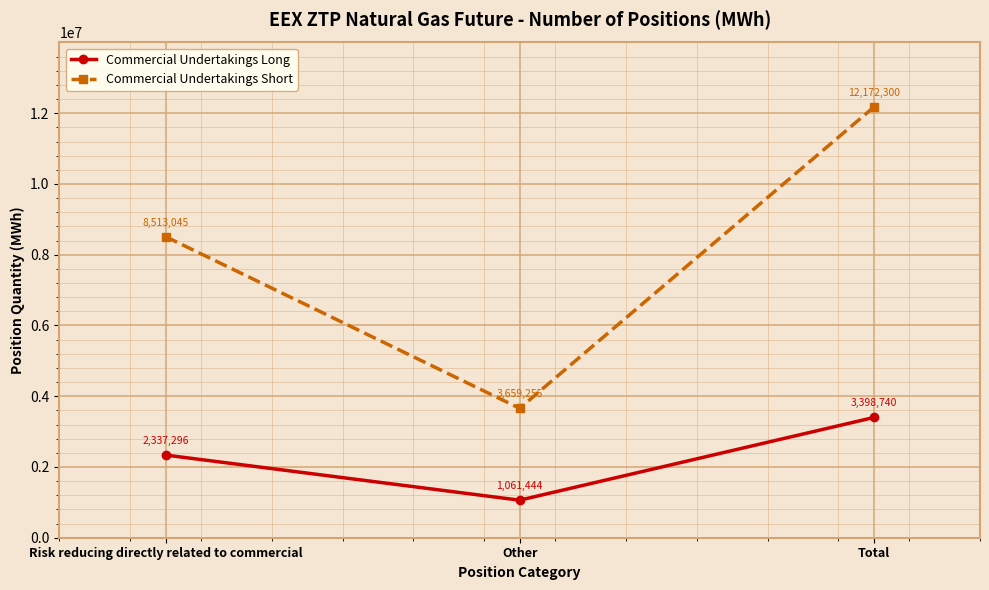

Count the Commercial Undertakings Long values in the range 1061444 to 3398740.

3